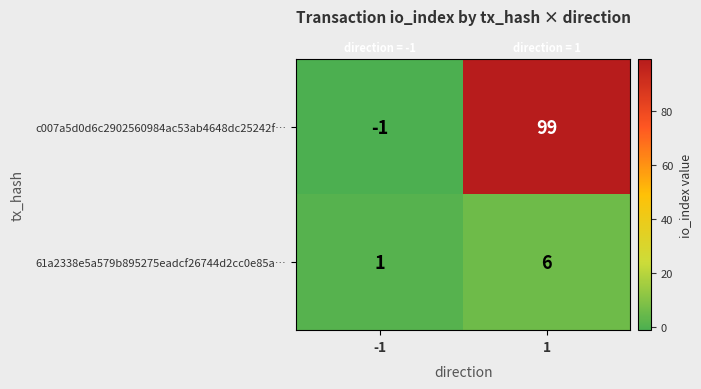

What is the sum of all c007a5d0d6c2902560984ac53ab4648dc25242f… values?

98